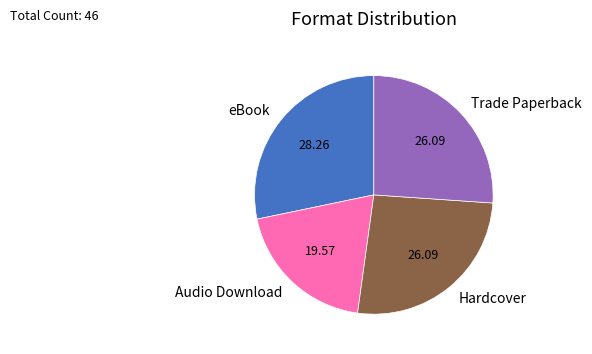

Is eBook the majority of the pie?

No